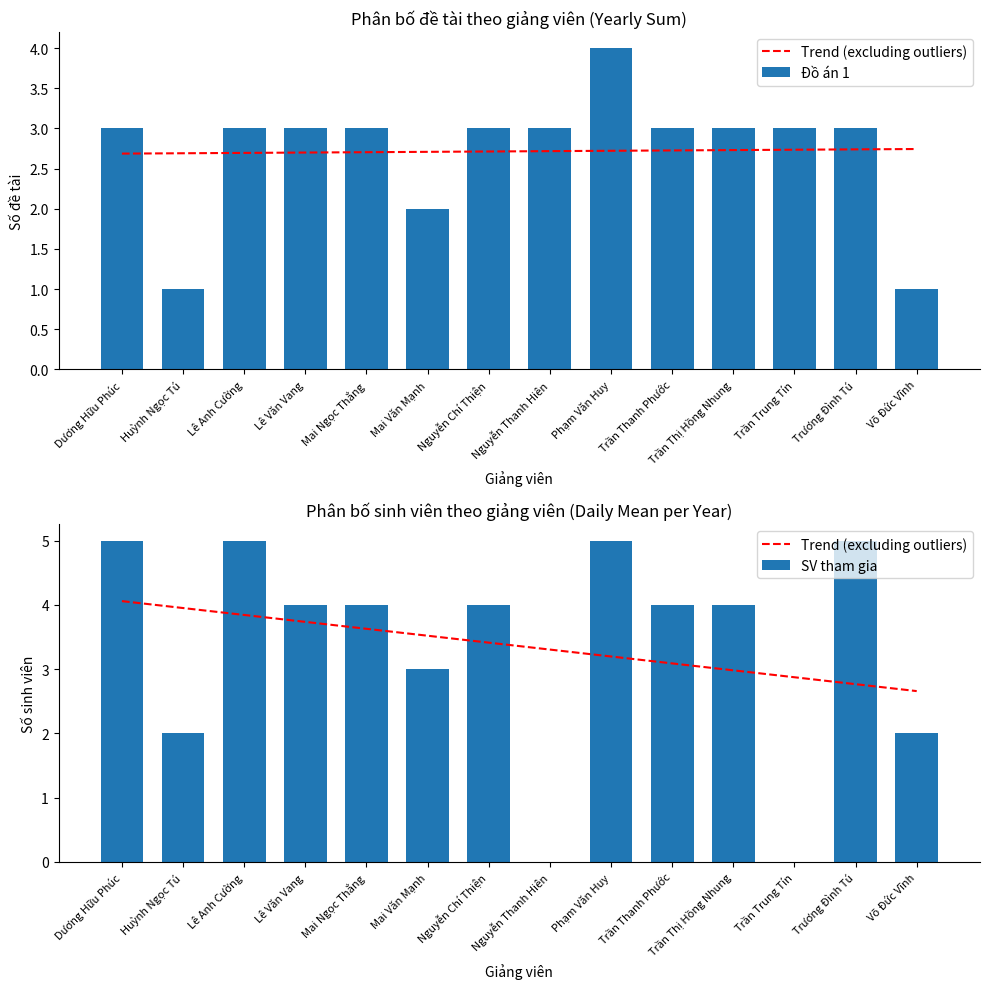

Reading right to left, list all the values displayed in this chart.

Trend (excluding outliers): Võ Đức Vĩnh=2.7	Trương Đình Tú=2.8	Trần Trung Tín=2.9	Trần Thị Hồng Nhung=3.0	Trần Thanh Phước=3.1	Phạm Văn Huy=3.2	Nguyễn Thanh Hiên=3.3	Nguyễn Chí Thiện=3.4	Mai Văn Mạnh=3.5	Mai Ngọc Thắng=3.6	Lê Văn Vang=3.7	Lê Anh Cường=3.8	Huỳnh Ngọc Tú=3.9	Dương Hữu Phúc=4.1
Đồ án 1: Võ Đức Vĩnh=1.0	Trương Đình Tú=3.0	Trần Trung Tín=3.0	Trần Thị Hồng Nhung=3.0	Trần Thanh Phước=3.0	Phạm Văn Huy=4.0	Nguyễn Thanh Hiên=3.0	Nguyễn Chí Thiện=3.0	Mai Văn Mạnh=2.0	Mai Ngọc Thắng=3.0	Lê Văn Vang=3.0	Lê Anh Cường=3.0	Huỳnh Ngọc Tú=1.0	Dương Hữu Phúc=3.0
SV tham gia: Võ Đức Vĩnh=2.0	Trương Đình Tú=5.0	Trần Trung Tín=0.0	Trần Thị Hồng Nhung=4.0	Trần Thanh Phước=4.0	Phạm Văn Huy=5.0	Nguyễn Thanh Hiên=0.0	Nguyễn Chí Thiện=4.0	Mai Văn Mạnh=3.0	Mai Ngọc Thắng=4.0	Lê Văn Vang=4.0	Lê Anh Cường=5.0	Huỳnh Ngọc Tú=2.0	Dương Hữu Phúc=5.0